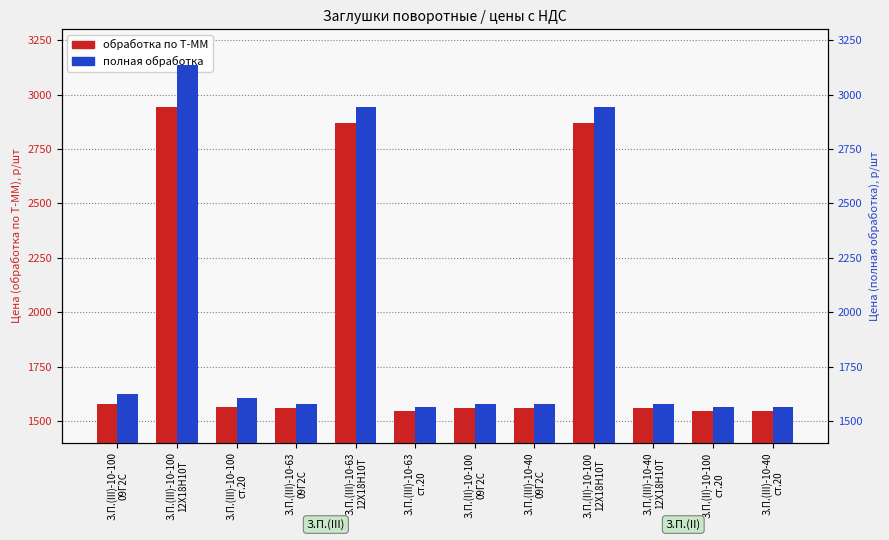

Is it true that полная обработка equals 1576.0 at З.П.(III)-10-40
09Г2С?

True